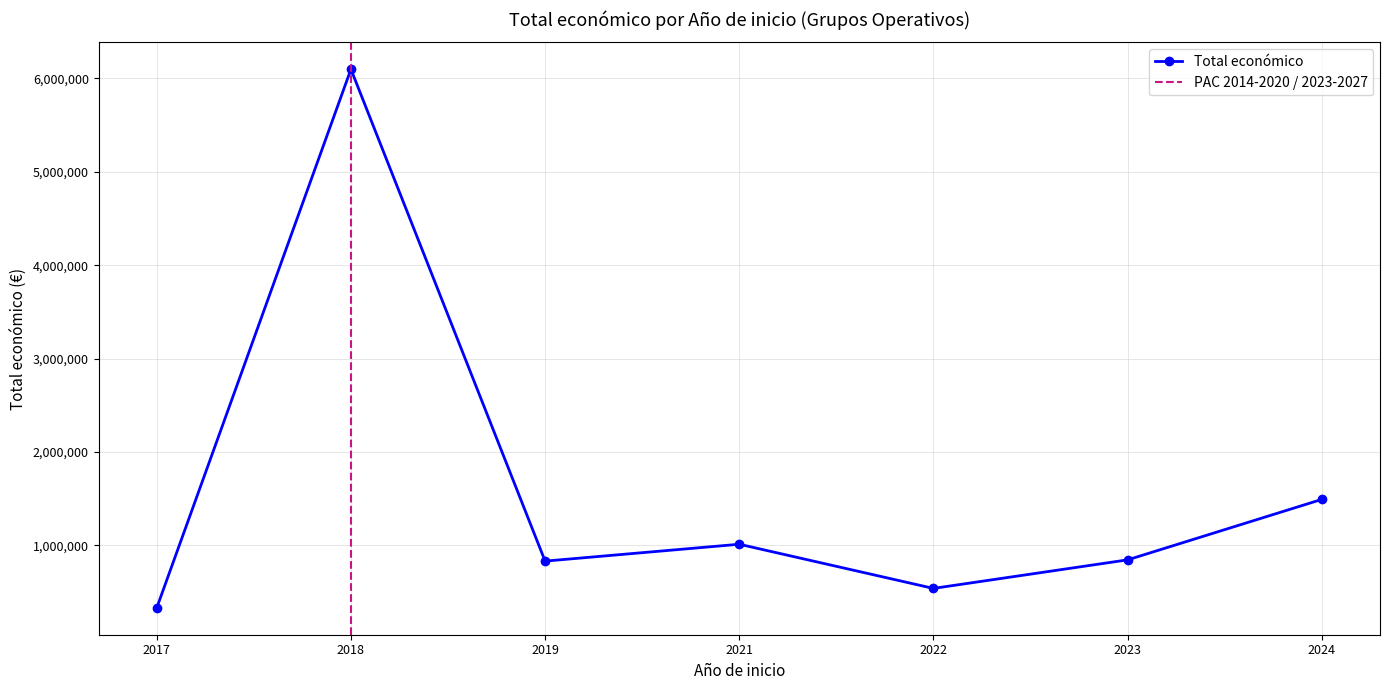

Is this an area chart (filled region under the line)?

No